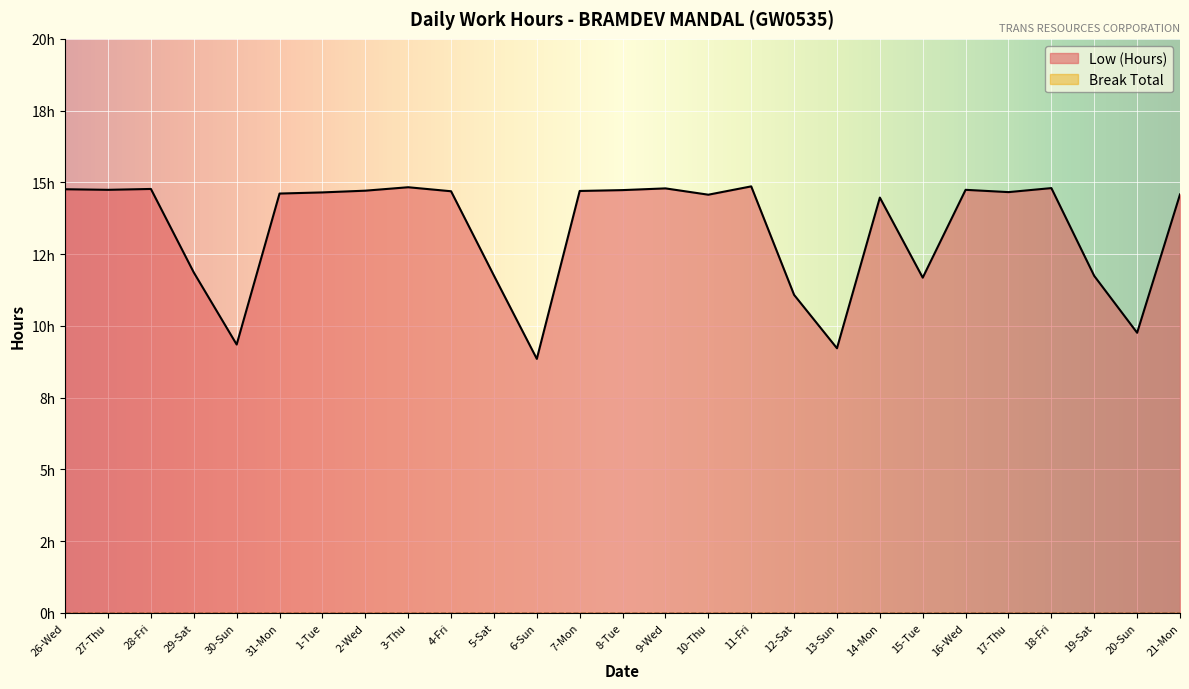

How many data points are less than 14?

9